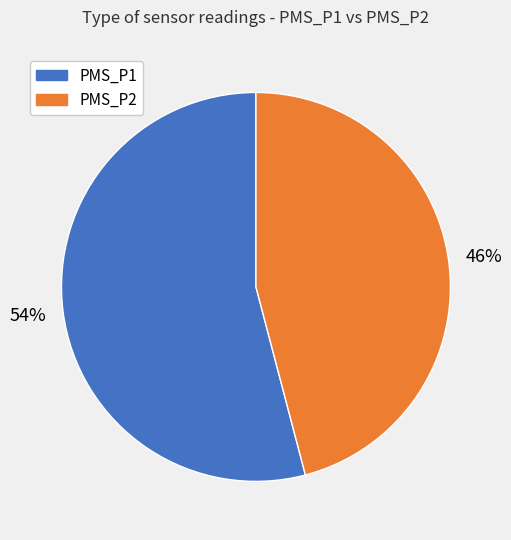

To the nearest percent, what is the average slice percentage?

50%